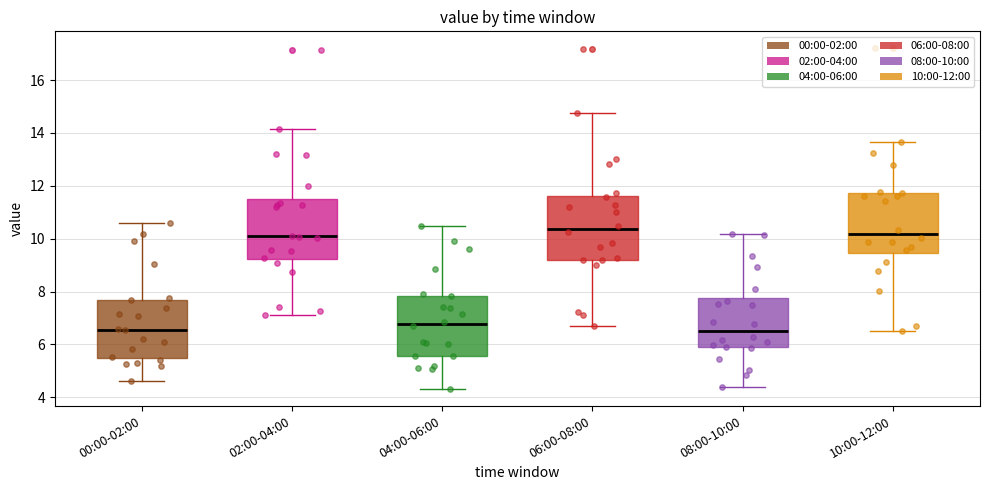

Reading left to right, read every box against the y-axis: the position of its median line, the range the box covers, and the ends of its whiskers. The values are not printed on the chart, so give them approximately, as read against the axis.

00:00-02:00: median 6.6, box 5.6 to 7.6, whiskers 4.6 to 10.6
02:00-04:00: median 10.0, box 9.2 to 11.6, whiskers 7.2 to 14.2
04:00-06:00: median 6.8, box 5.6 to 7.8, whiskers 4.4 to 10.4
06:00-08:00: median 10.4, box 9.2 to 11.6, whiskers 6.8 to 14.8
08:00-10:00: median 6.6, box 5.8 to 7.8, whiskers 4.4 to 10.2
10:00-12:00: median 10.2, box 9.4 to 11.8, whiskers 6.6 to 13.6